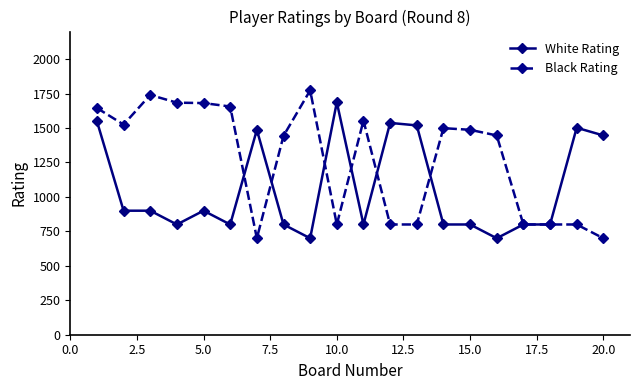

How many lines are shown in the chart?

2